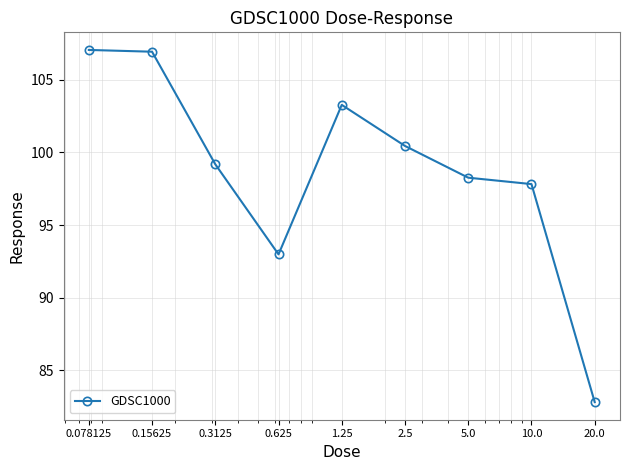

What is the average value?

98.8